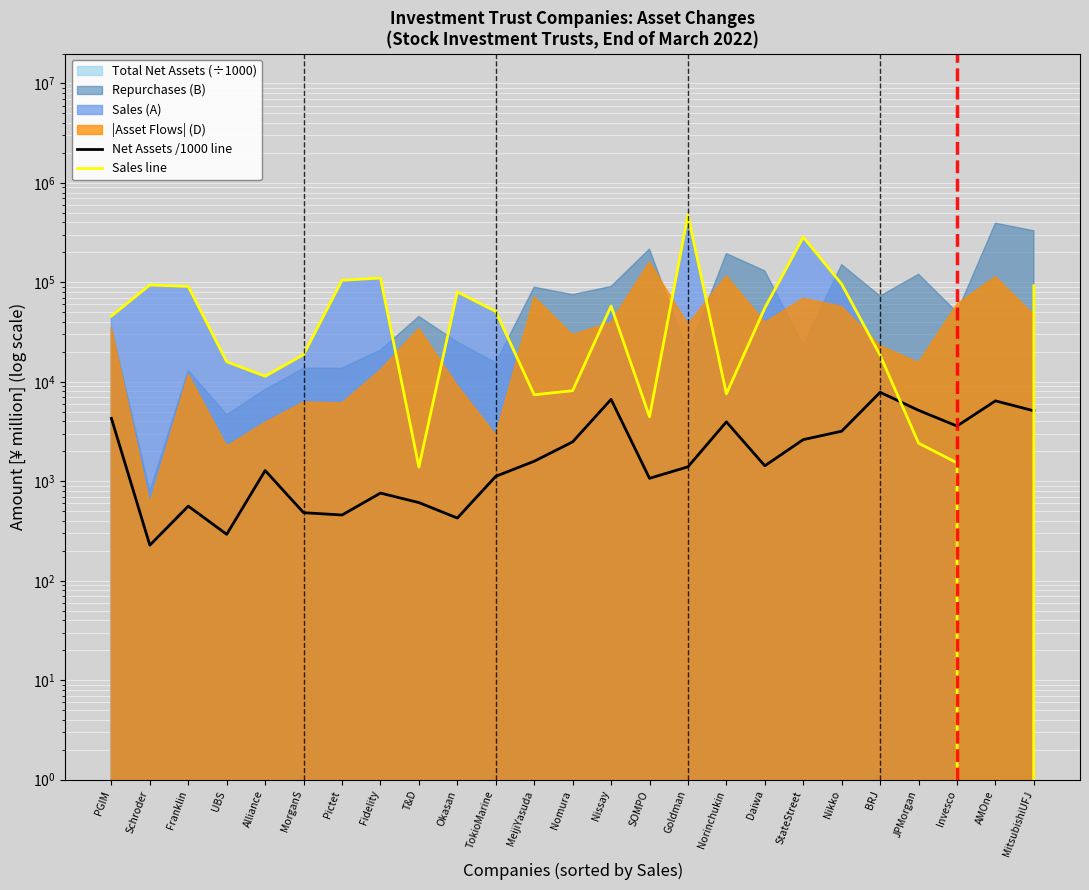

What is the difference between the Sales line values at BRJ and Schroder?

75658.0